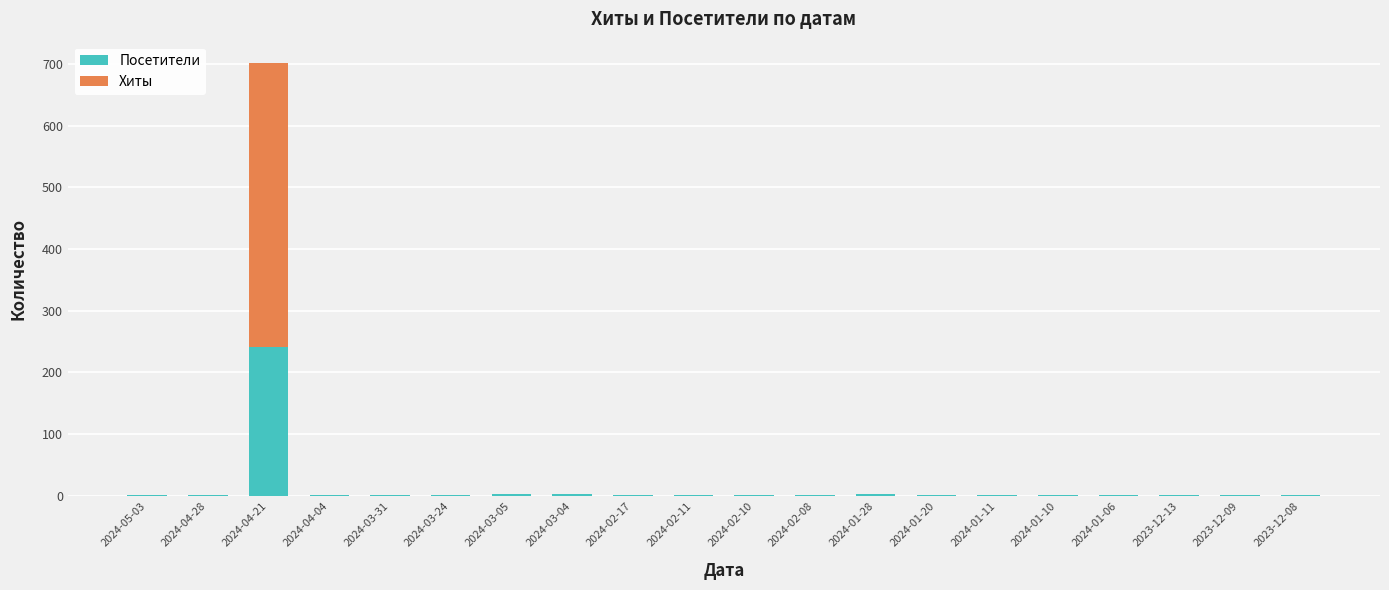

At which category is the sum across all series the highest?

2024-04-21